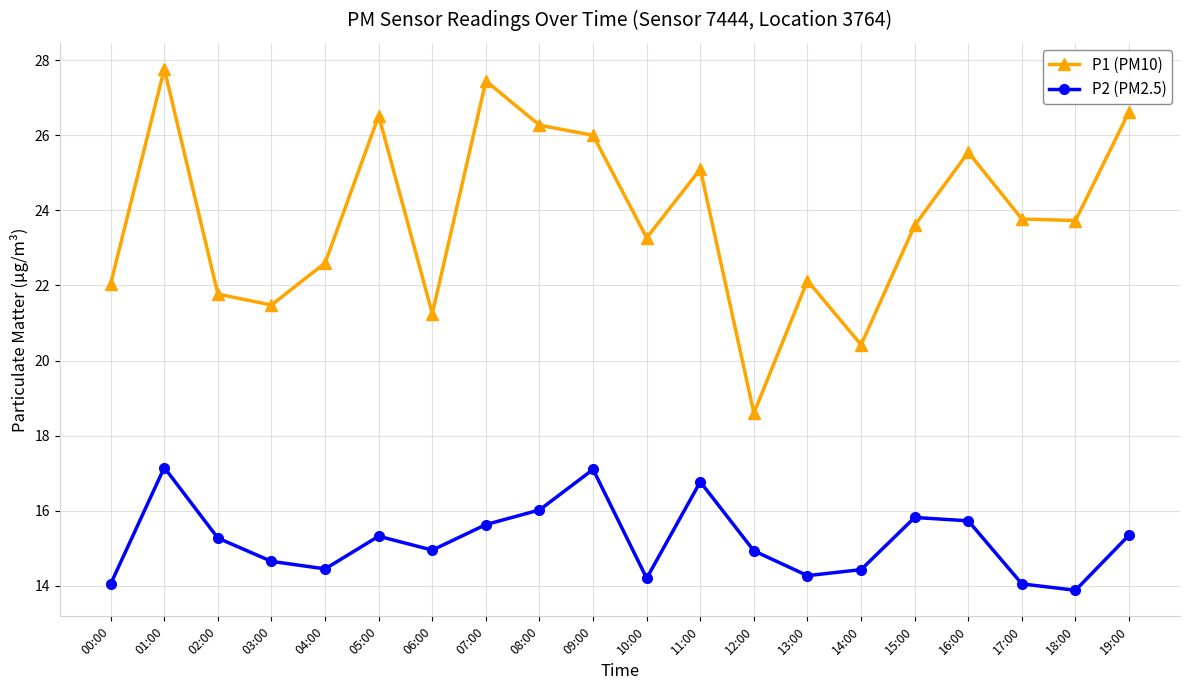

At 18:00, list the series in order from largest to smallest.

P1 (PM10), P2 (PM2.5)